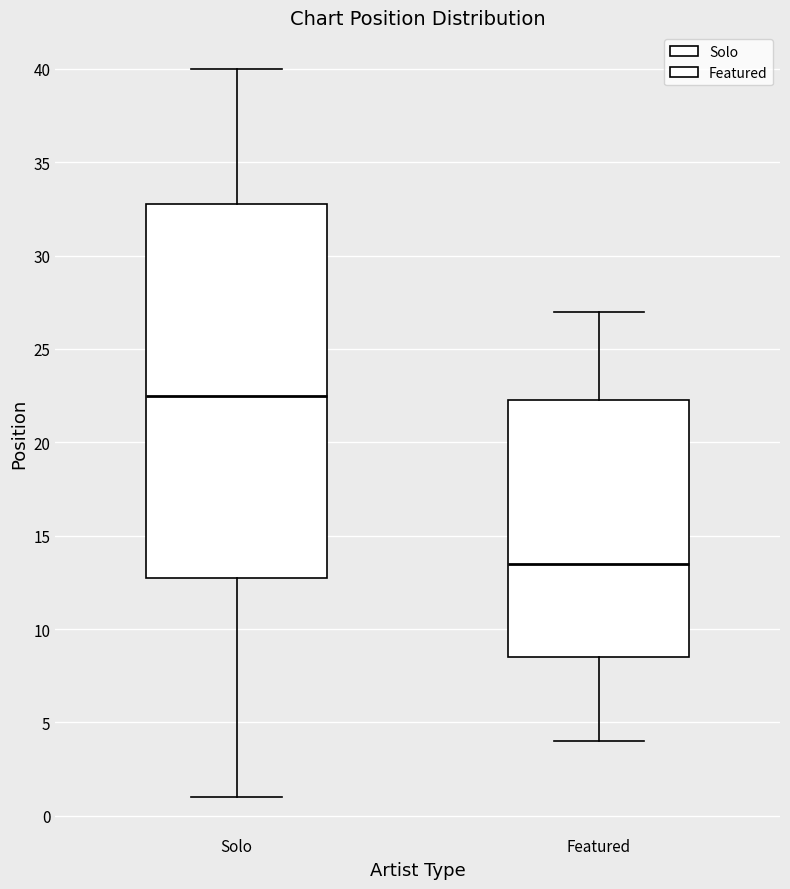

Where is the lower edge of the box for Solo on the y-axis? The values are not printed on the chart, so give them approximately, as read against the axis.

13.0